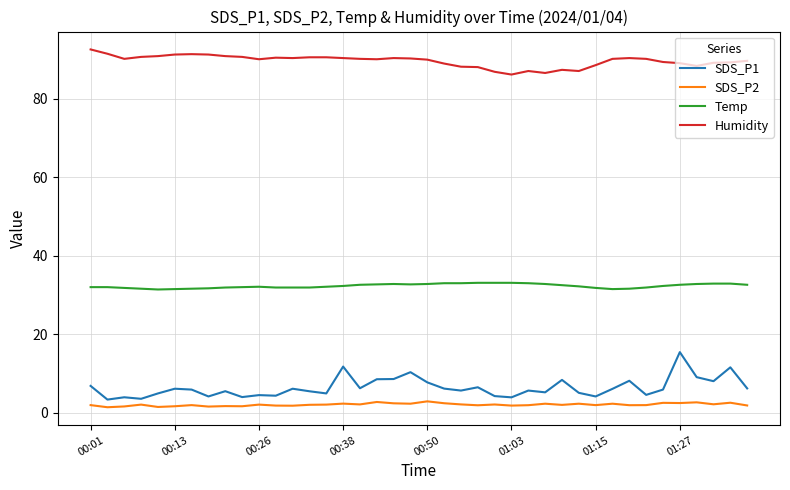

At how many categories does at least one series exceed 57?

40